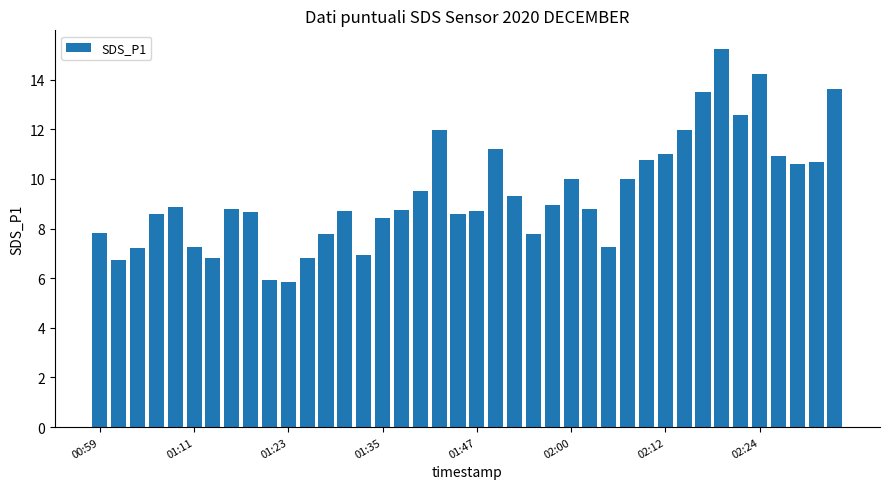

What is the smallest value displayed?

5.8